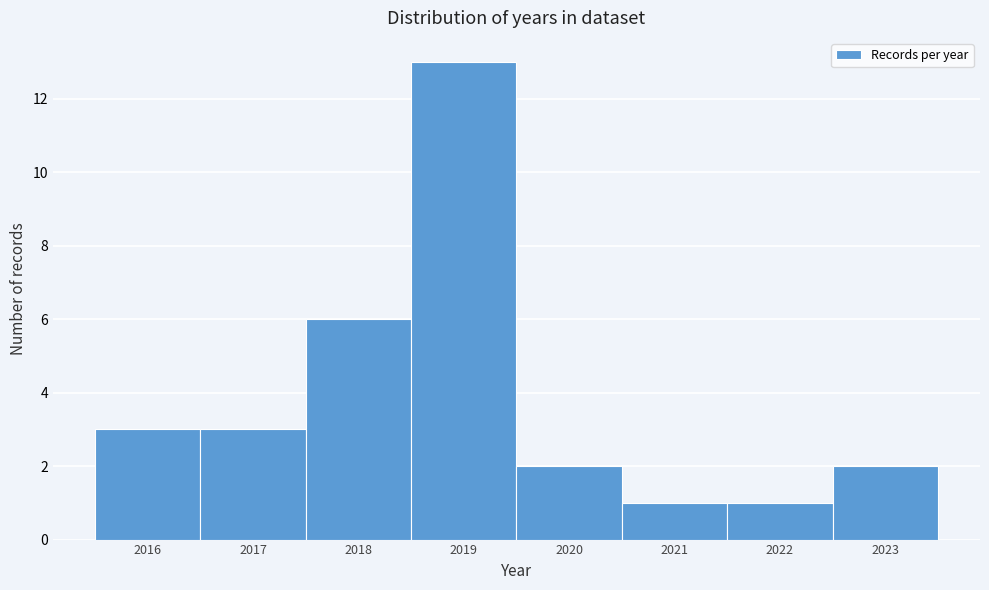

Over which range of the x-axis is the bar tallest?

2018.5 to 2019.5